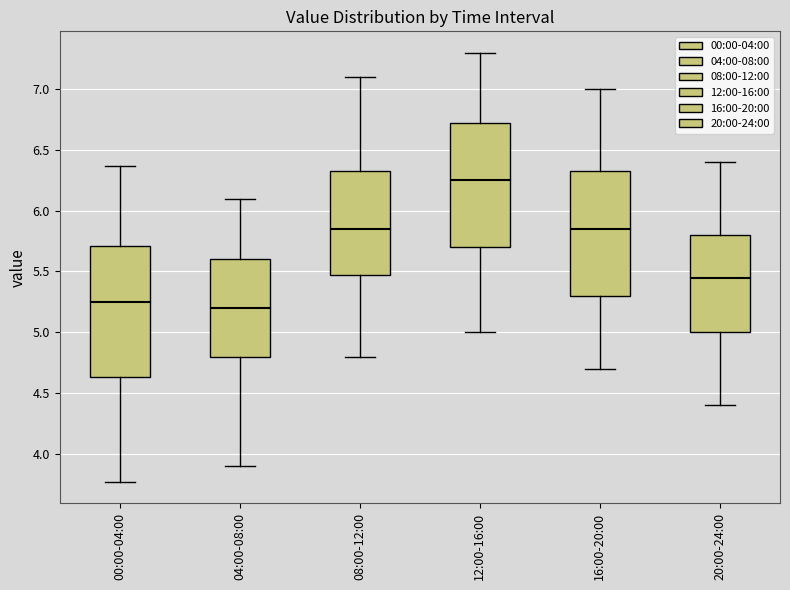

Reading left to right, read every box against the y-axis: the position of its median line, the range the box covers, and the ends of its whiskers. The values are not printed on the chart, so give them approximately, as read against the axis.

00:00-04:00: median 5.25, box 4.65 to 5.70, whiskers 3.75 to 6.35
04:00-08:00: median 5.20, box 4.80 to 5.60, whiskers 3.90 to 6.10
08:00-12:00: median 5.85, box 5.50 to 6.35, whiskers 4.80 to 7.10
12:00-16:00: median 6.25, box 5.70 to 6.75, whiskers 5.00 to 7.30
16:00-20:00: median 5.85, box 5.30 to 6.35, whiskers 4.70 to 7.00
20:00-24:00: median 5.45, box 5.00 to 5.80, whiskers 4.40 to 6.40